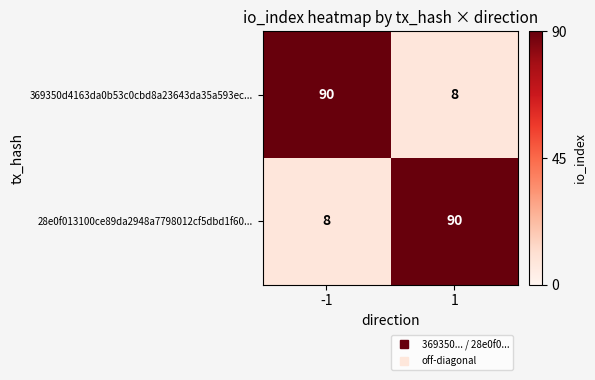

Reading left to right, transcribe all the data shown in this chart.

369350d4163da0b53c0cbd8a23643da35a593ec...: -1=90	1=8
28e0f013100ce89da2948a7798012cf5dbd1f60...: -1=8	1=90